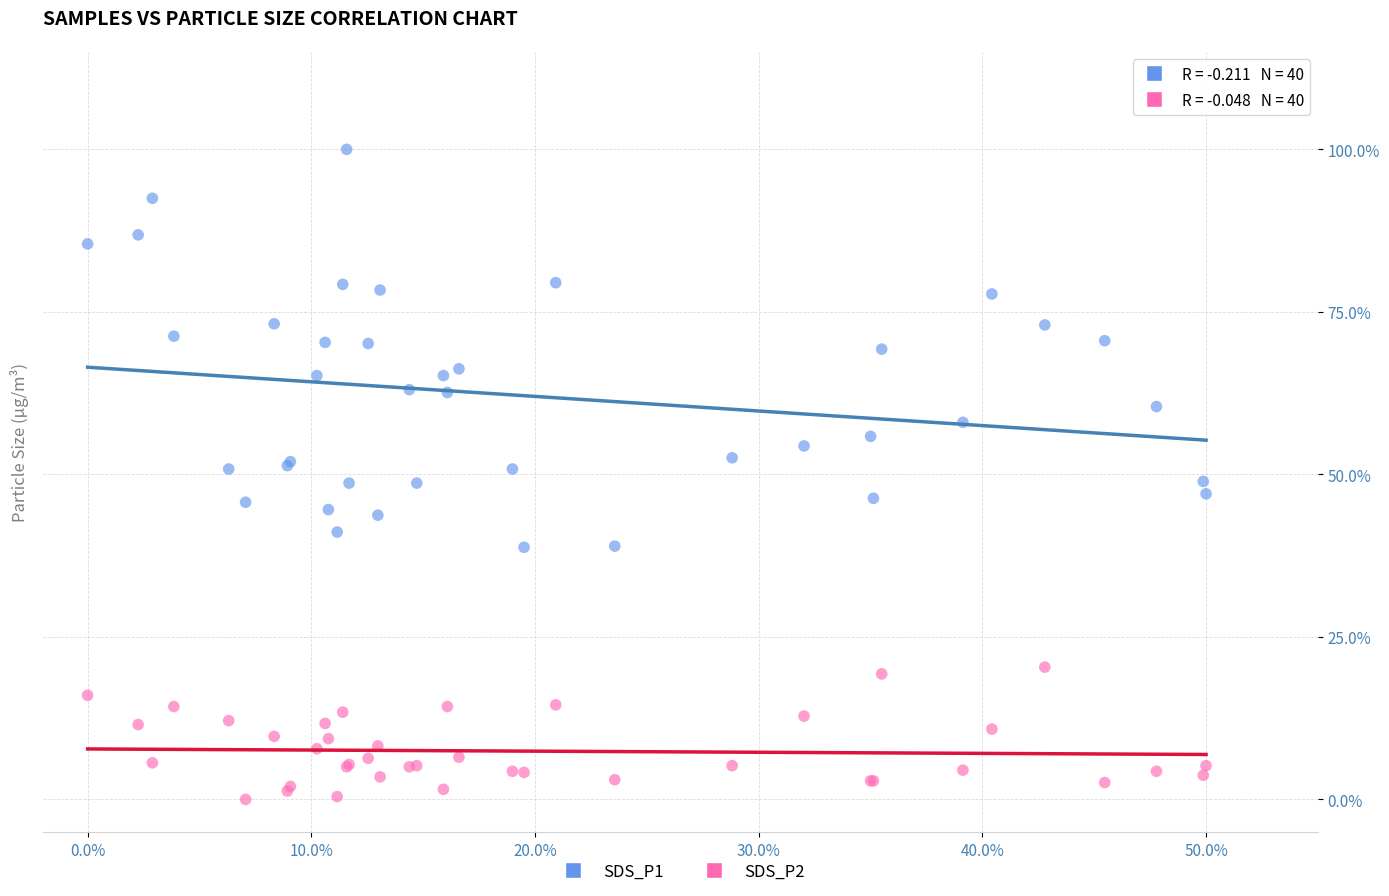

Which series reaches the maximum Y coordinate?

SDS_P1